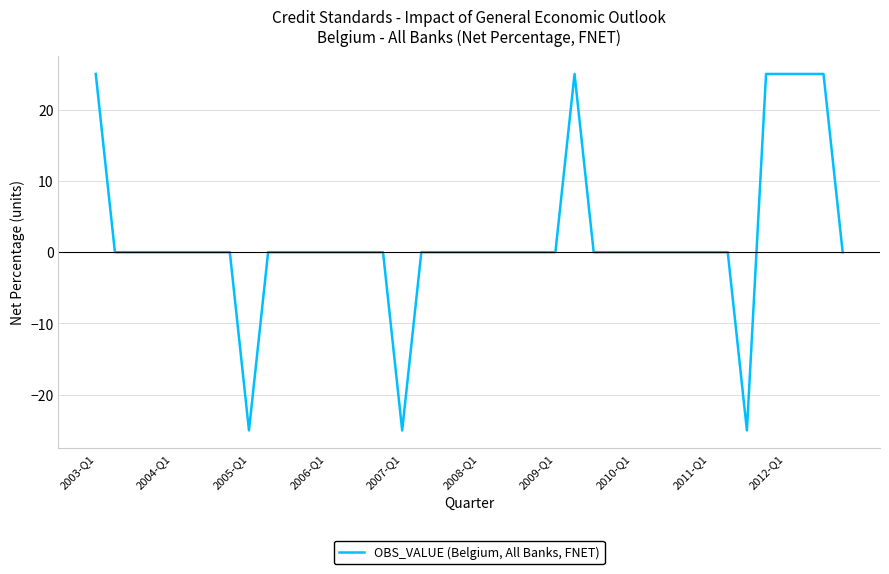

What is the smallest value displayed?

-25